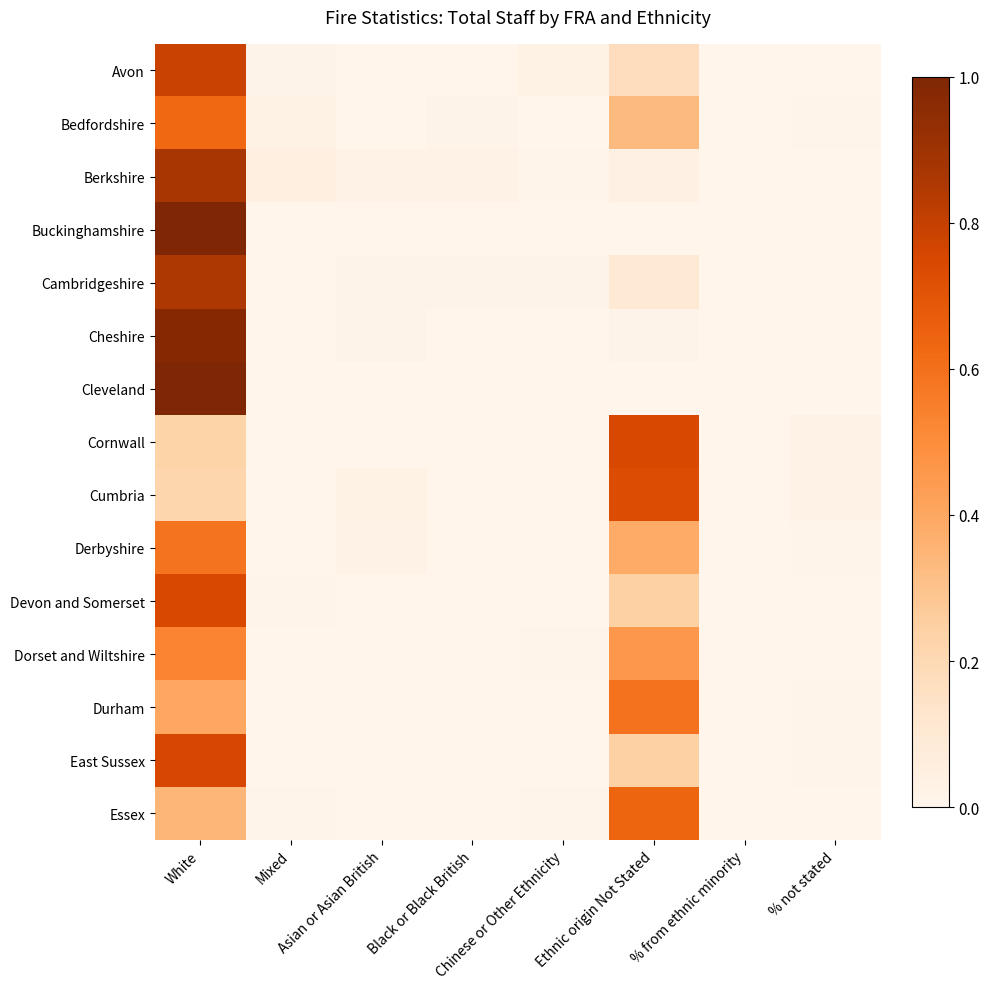

At Asian or Asian British, list the series in order from smallest to largest.

Avon, Bedfordshire, Buckinghamshire, Cleveland, Cornwall, Devon and Somerset, Dorset and Wiltshire, Durham, East Sussex, Essex, Cheshire, Cambridgeshire, Derbyshire, Berkshire, Cumbria